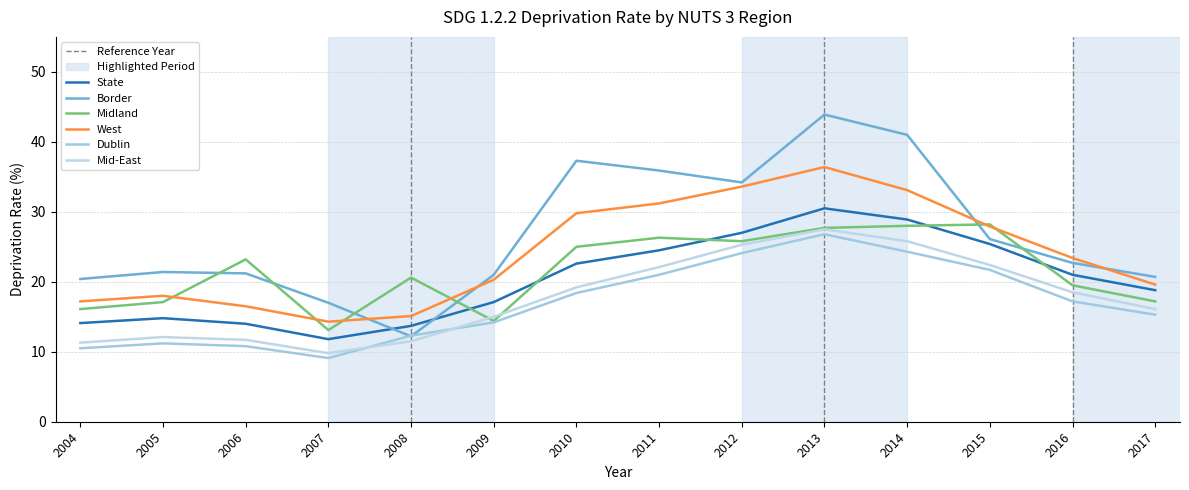

Which series has the largest range (max minus min)?

Border